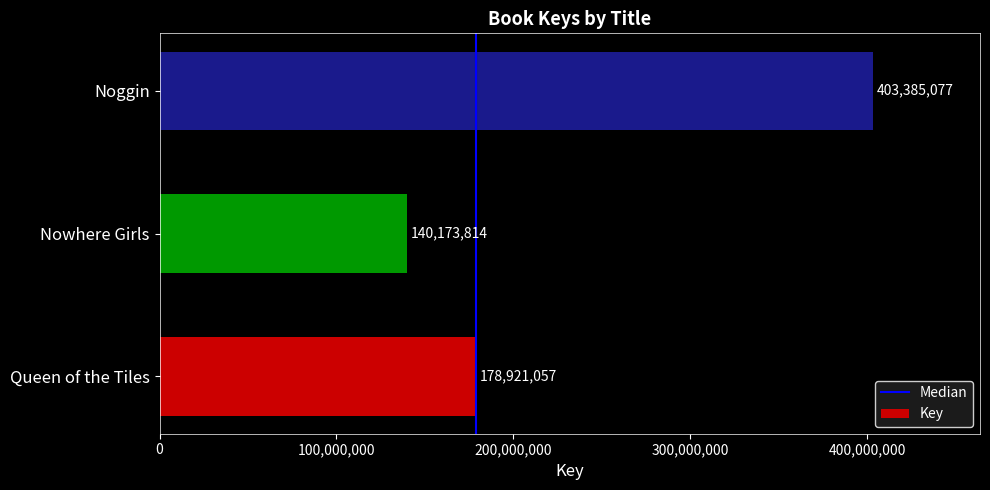

What is the greatest value displayed?

403385077